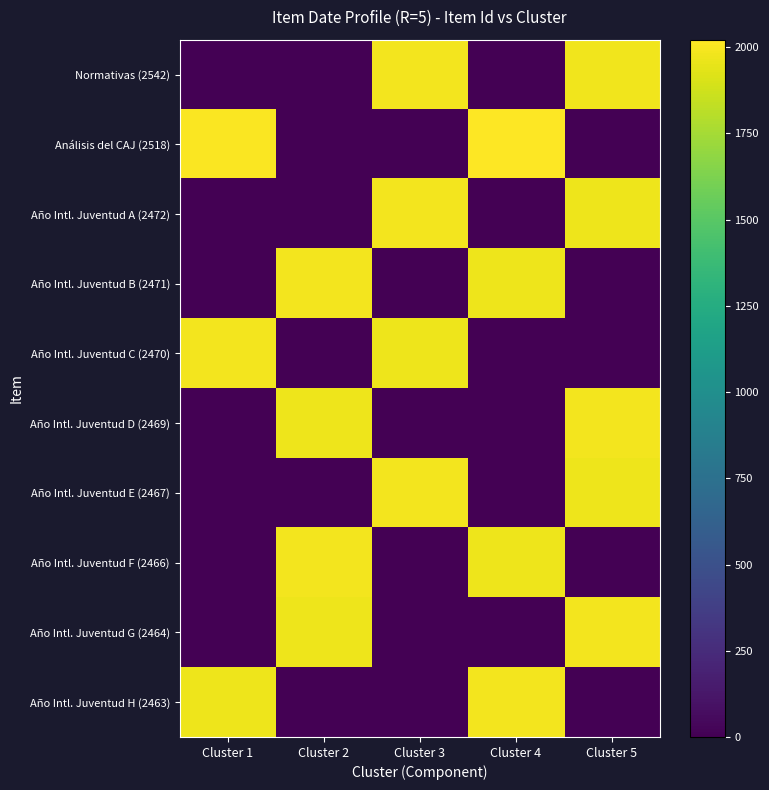

Reading right to left, extract all data points from this chart.

Normativas (2542): Cluster 5=1977	Cluster 4=0	Cluster 3=1987	Cluster 2=0	Cluster 1=0
Análisis del CAJ (2518): Cluster 5=0	Cluster 4=2022	Cluster 3=0	Cluster 2=0	Cluster 1=2012
Año Intl. Juventud A (2472): Cluster 5=1974	Cluster 4=0	Cluster 3=1984	Cluster 2=0	Cluster 1=0
Año Intl. Juventud B (2471): Cluster 5=0	Cluster 4=1974	Cluster 3=0	Cluster 2=1984	Cluster 1=0
Año Intl. Juventud C (2470): Cluster 5=0	Cluster 4=0	Cluster 3=1974	Cluster 2=0	Cluster 1=1984
Año Intl. Juventud D (2469): Cluster 5=1984	Cluster 4=0	Cluster 3=0	Cluster 2=1974	Cluster 1=0
Año Intl. Juventud E (2467): Cluster 5=1974	Cluster 4=0	Cluster 3=1984	Cluster 2=0	Cluster 1=0
Año Intl. Juventud F (2466): Cluster 5=0	Cluster 4=1974	Cluster 3=0	Cluster 2=1984	Cluster 1=0
Año Intl. Juventud G (2464): Cluster 5=1984	Cluster 4=0	Cluster 3=0	Cluster 2=1974	Cluster 1=0
Año Intl. Juventud H (2463): Cluster 5=0	Cluster 4=1984	Cluster 3=0	Cluster 2=0	Cluster 1=1974